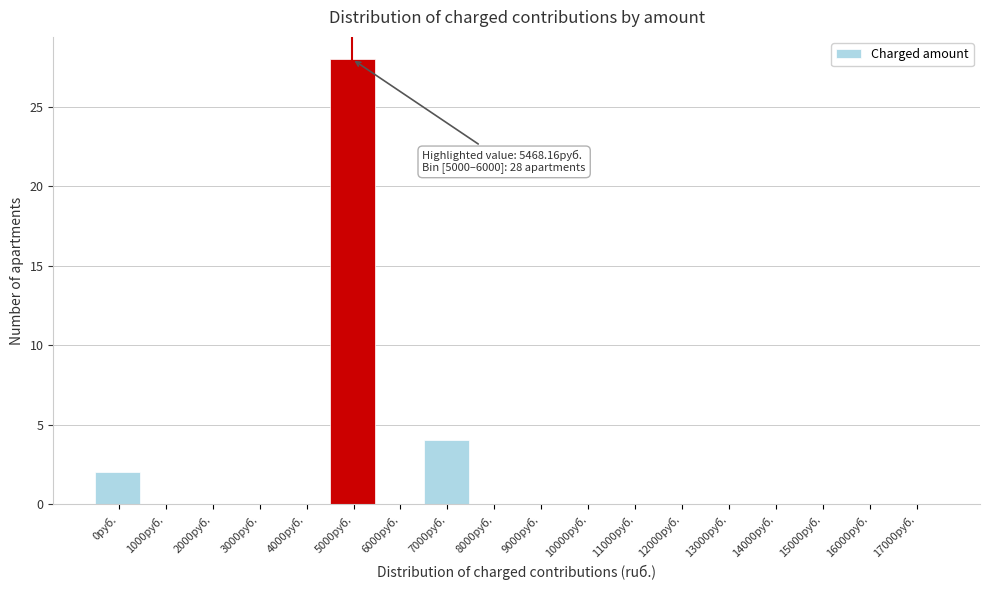

Reading left to right, list all the values displayed in this chart.

0руб.=2	1000руб.=0	2000руб.=0	3000руб.=0	4000руб.=0	5000руб.=28	6000руб.=0	7000руб.=4	8000руб.=0	9000руб.=0	10000руб.=0	11000руб.=0	12000руб.=0	13000руб.=0	14000руб.=0	15000руб.=0	16000руб.=0	17000руб.=0